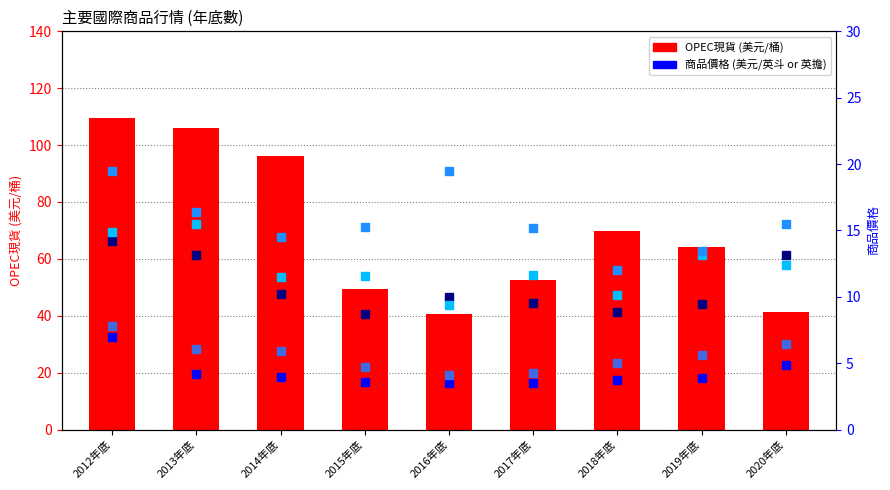

Read the 小麥 value at 2015年底.

4.7